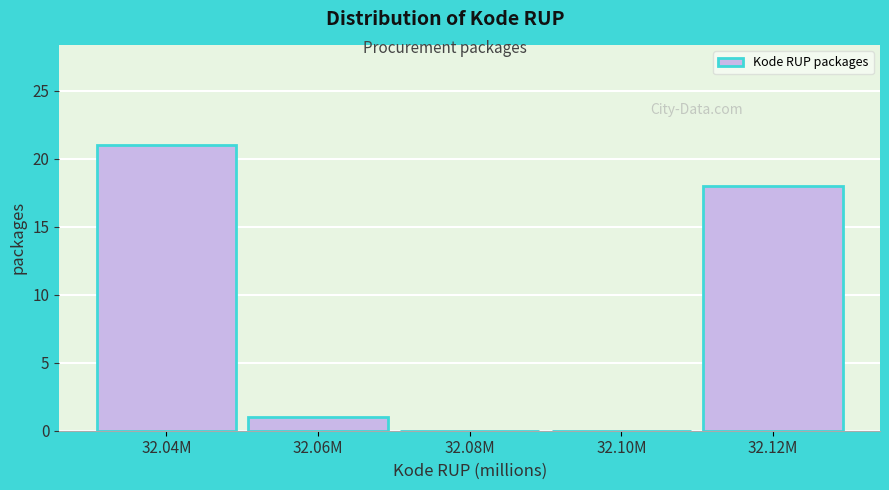

Reading left to right, transcribe all the data shown in this chart.

32.04M=21	32.06M=1	32.08M=0	32.10M=0	32.12M=18